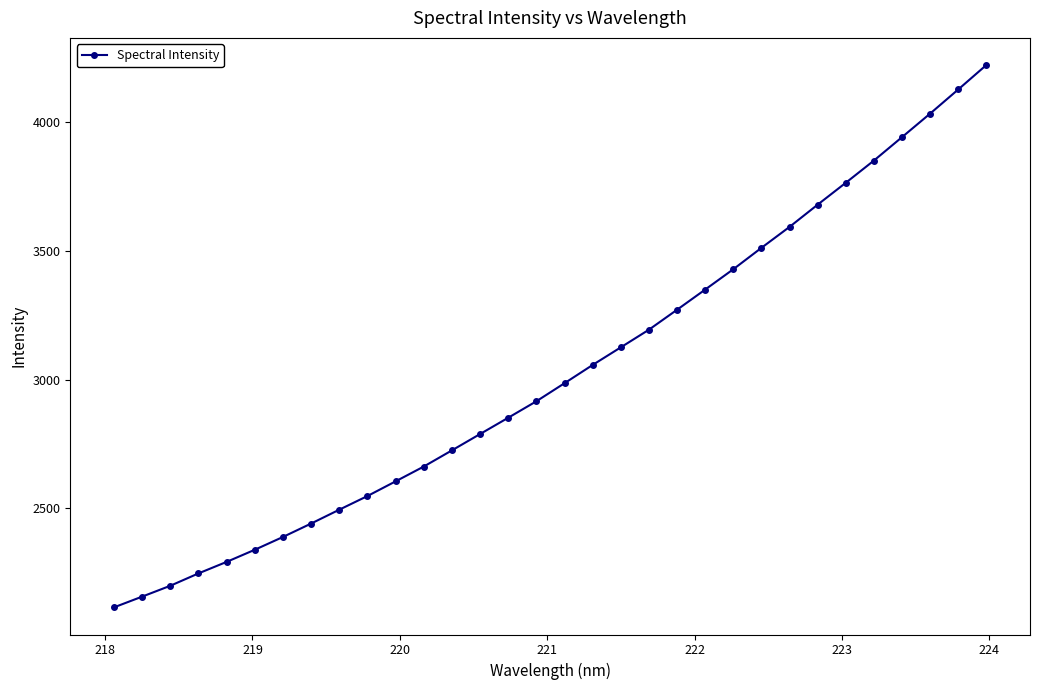

What is the difference between the maximum and minimum values?

2105.9